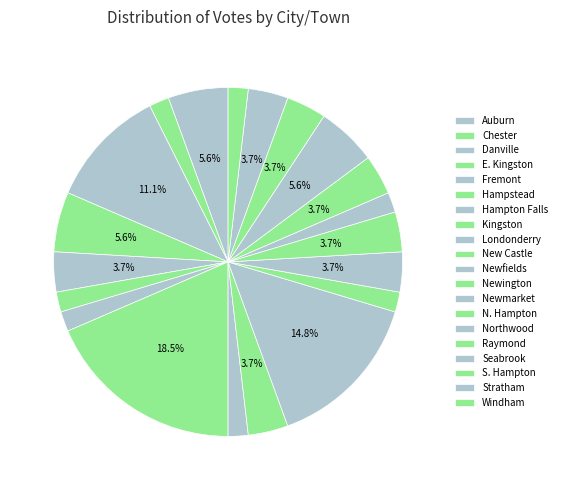

What is the change in value from Danville to Northwood?

-5